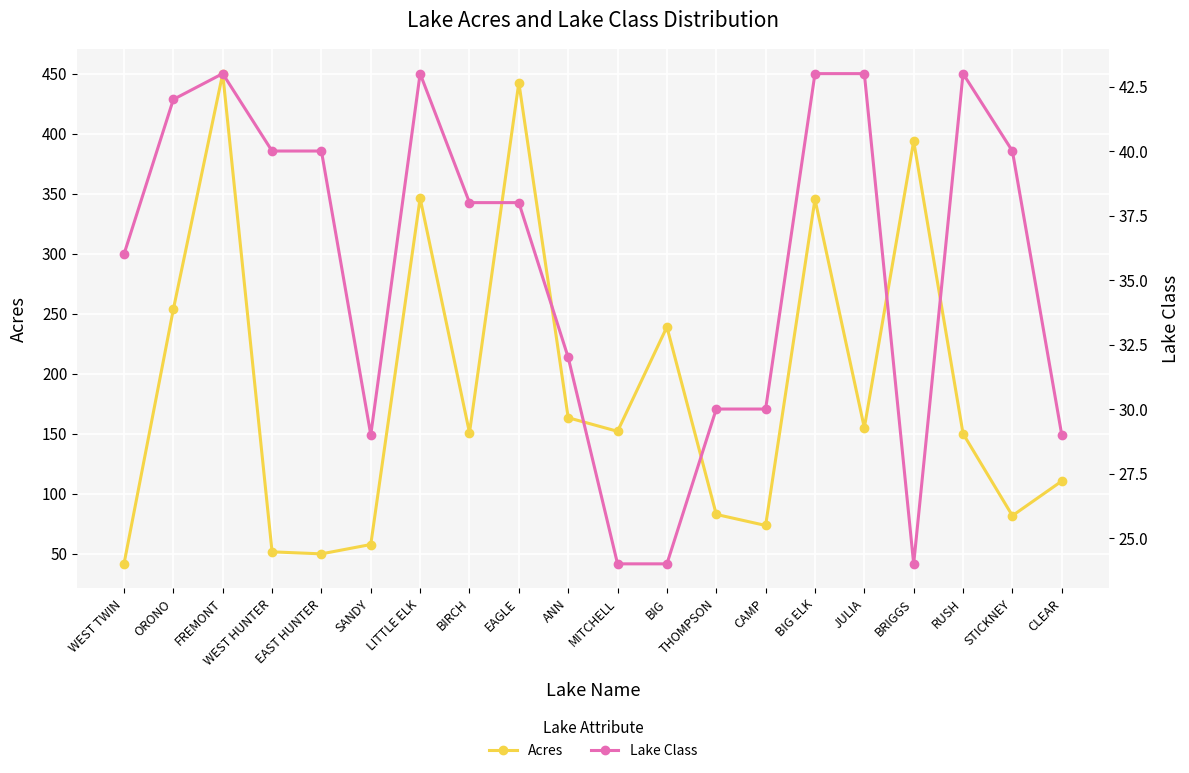

Where is the first local maximum for Lake Class?

FREMONT